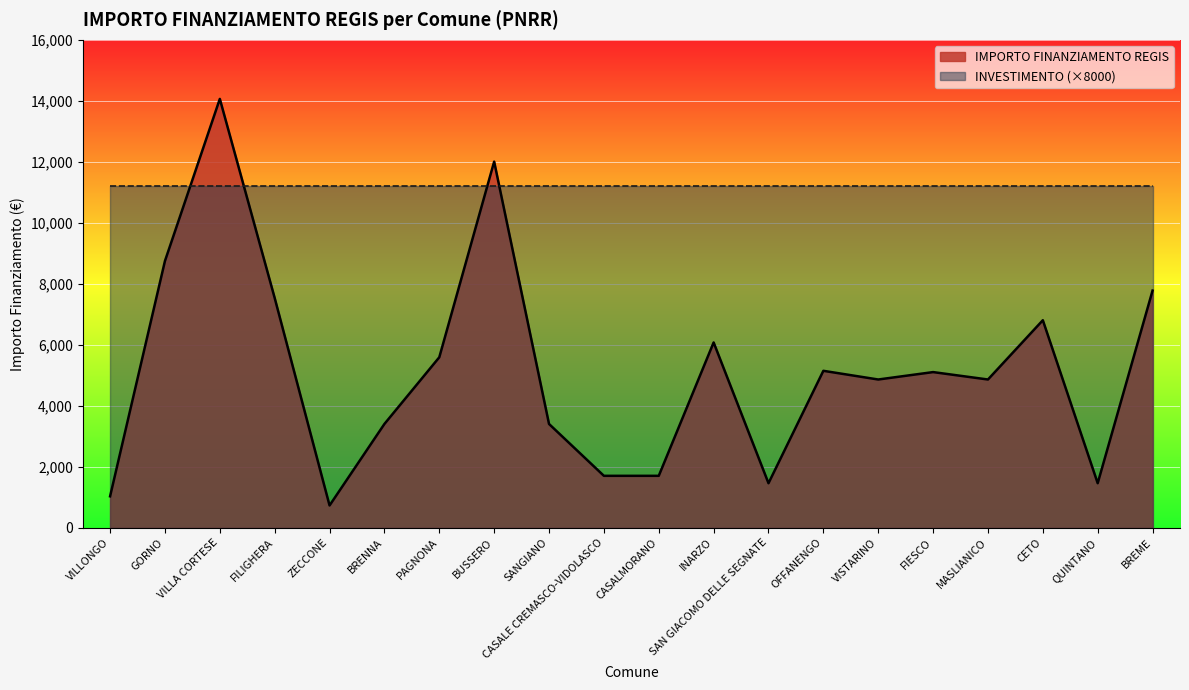

Rank the categories by value from highest to lowest.

VILLA CORTESE, BUSSERO, GORNO, BREME, FILIGHERA, CETO, INARZO, PAGNONA, OFFANENGO, FIESCO, VISTARINO, MASLIANICO, BRENNA, SANGIANO, CASALE CREMASCO-VIDOLASCO, CASALMORANO, SAN GIACOMO DELLE SEGNATE, QUINTANO, VILLONGO, ZECCONE